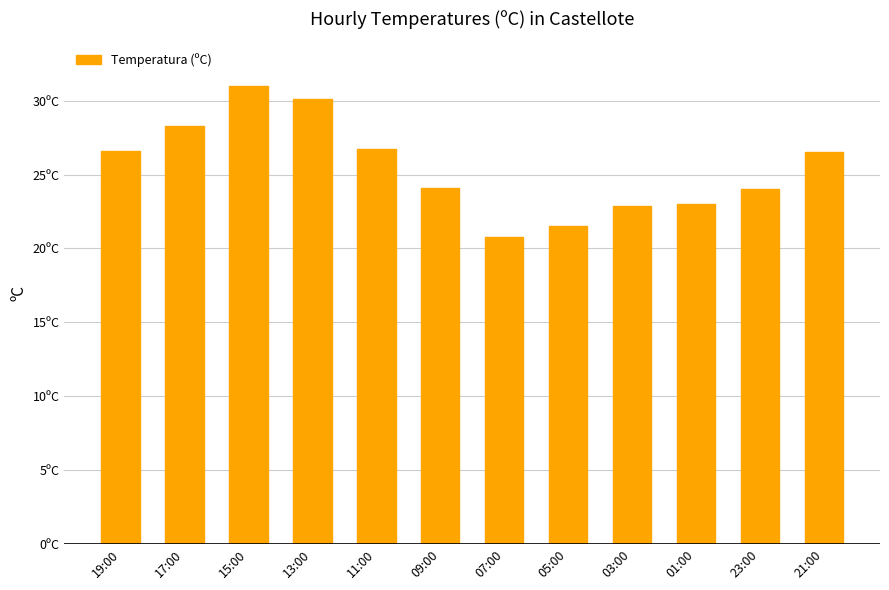

The chart shows a value of 37.5 at 19:00. True or false?

False